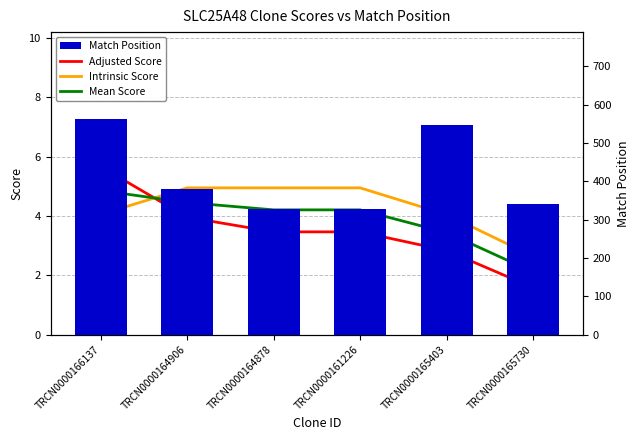

What is the sum of all Adjusted Score values?

21.0